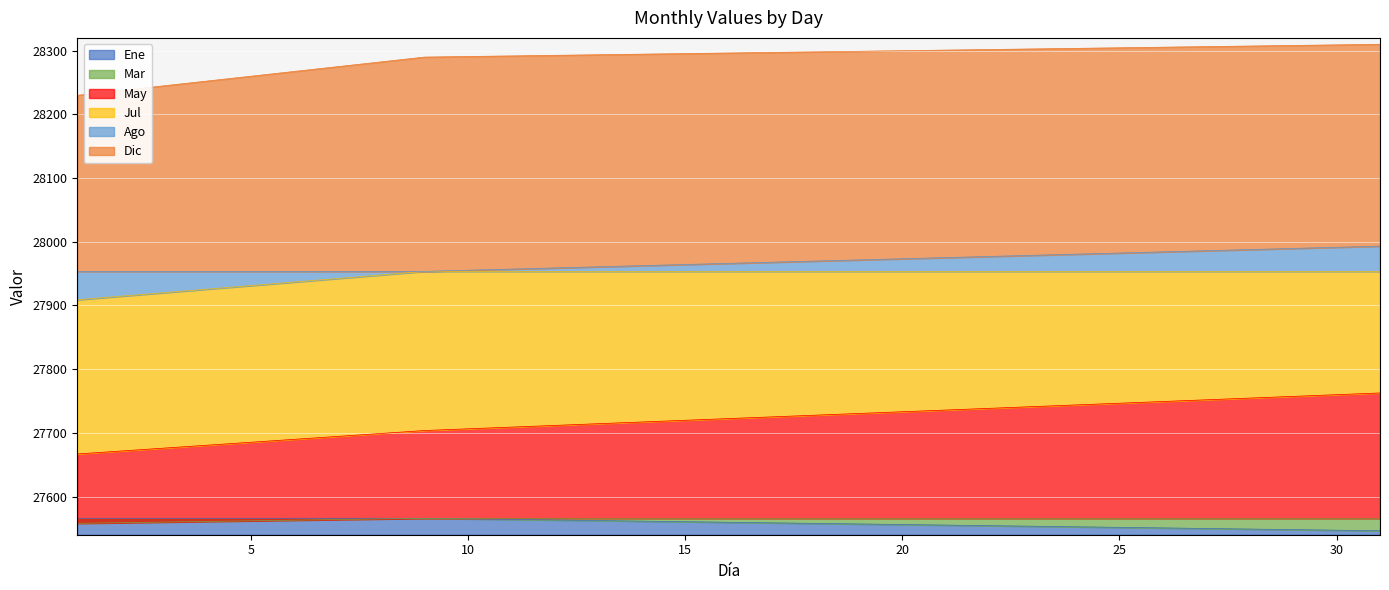

Which has a higher value, 20 or 21?

20